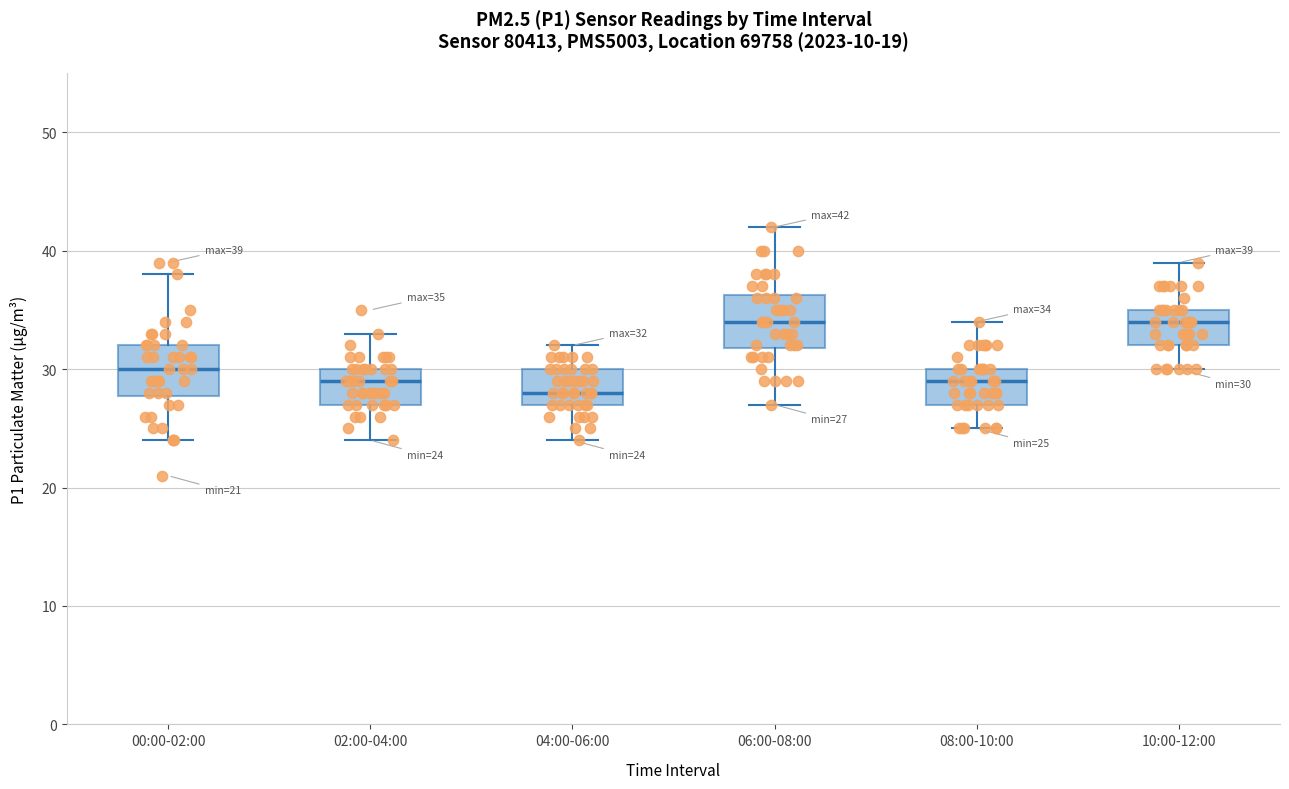

Which box has the lowest median line?

04:00-06:00